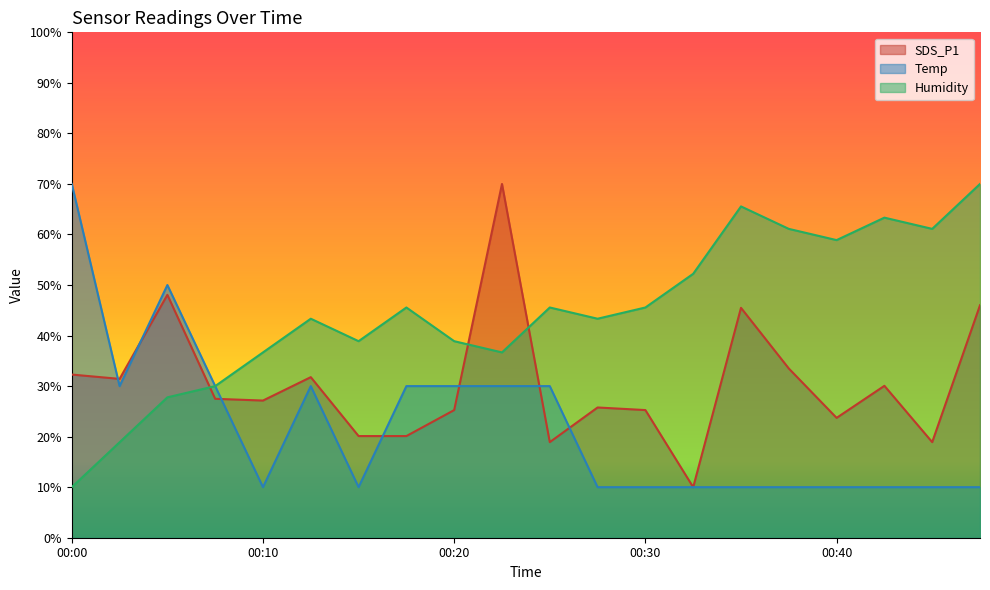

True or false: SDS_P1 and Temp intersect in this chart.

True